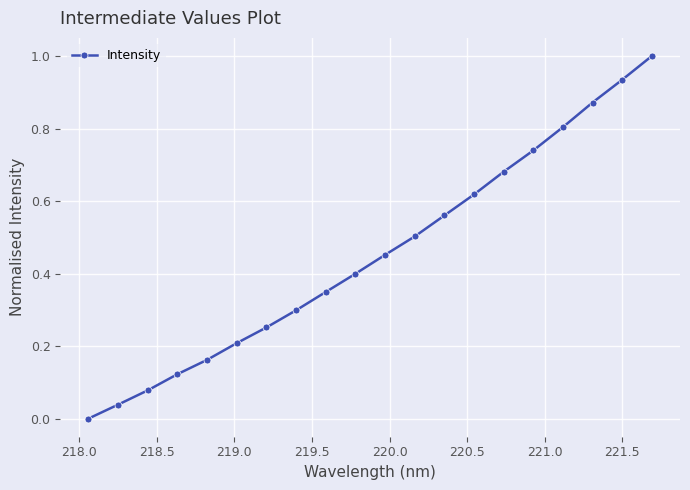

What is the greatest value displayed?

1.0